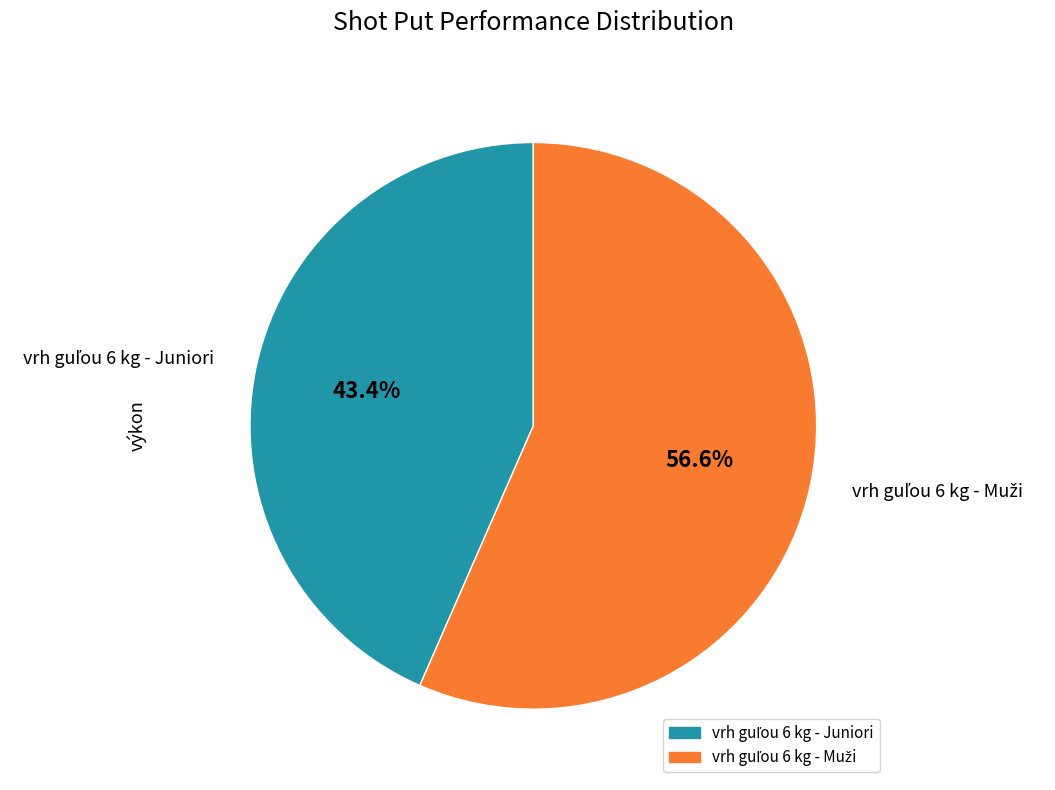

Does any single category account for the majority?

Yes